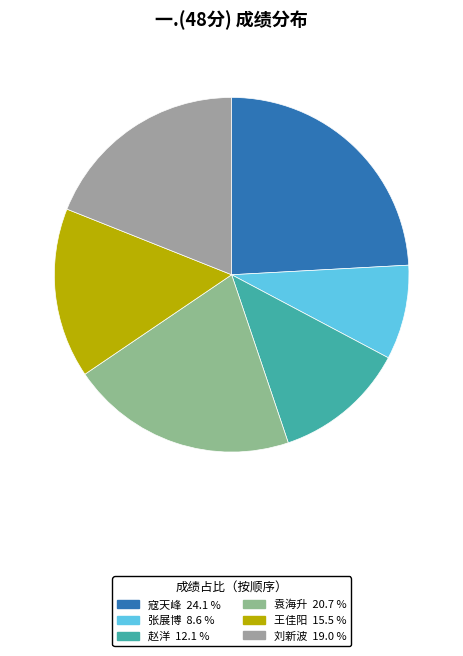

Is it true that 刘新波 is 19% of the pie?

True